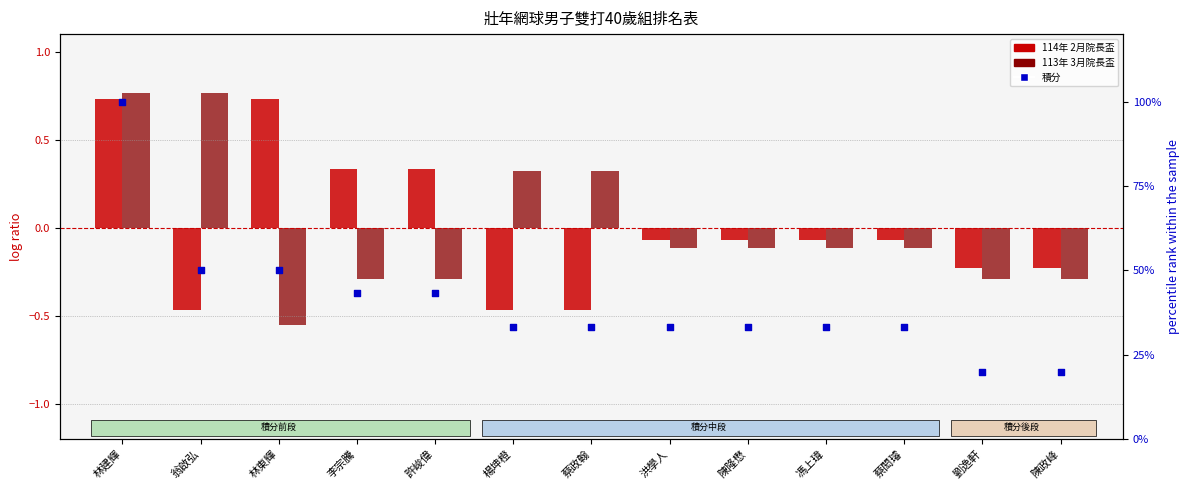

Which series reaches the minimum Y coordinate?

113年 3月院長盃